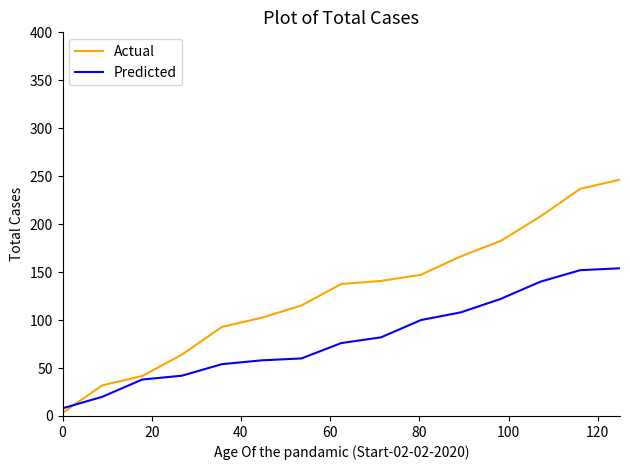

Which series has the largest total across all categories?

Actual